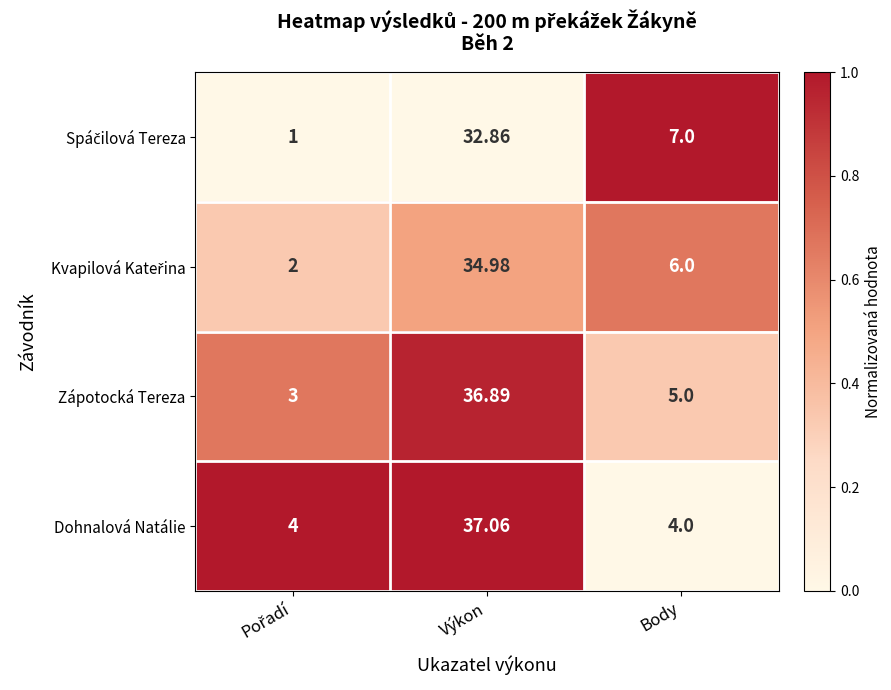

Which series has the largest range (max minus min)?

Zápotocká Tereza